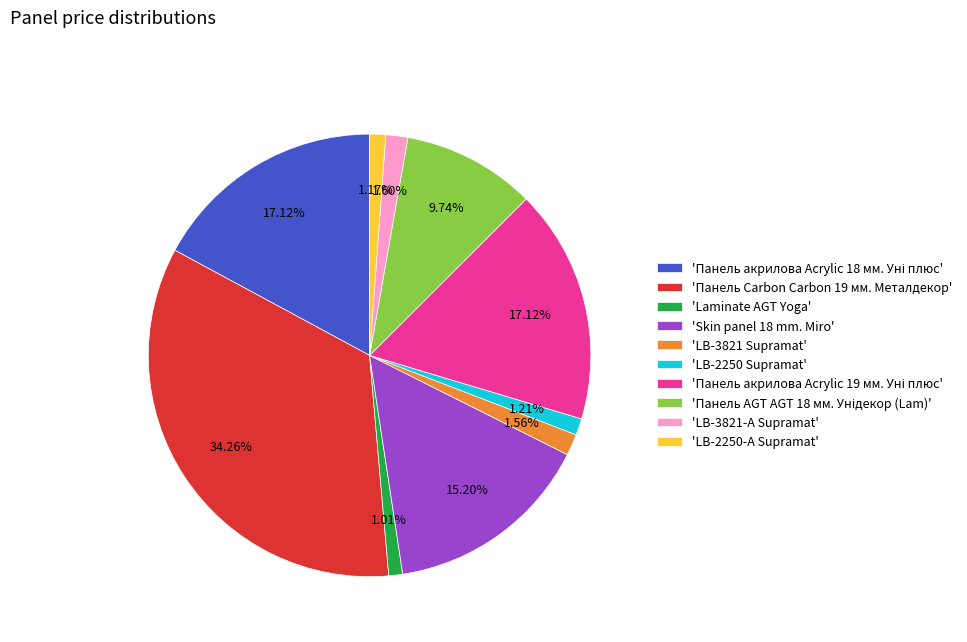

Is there a majority slice in this chart?

No